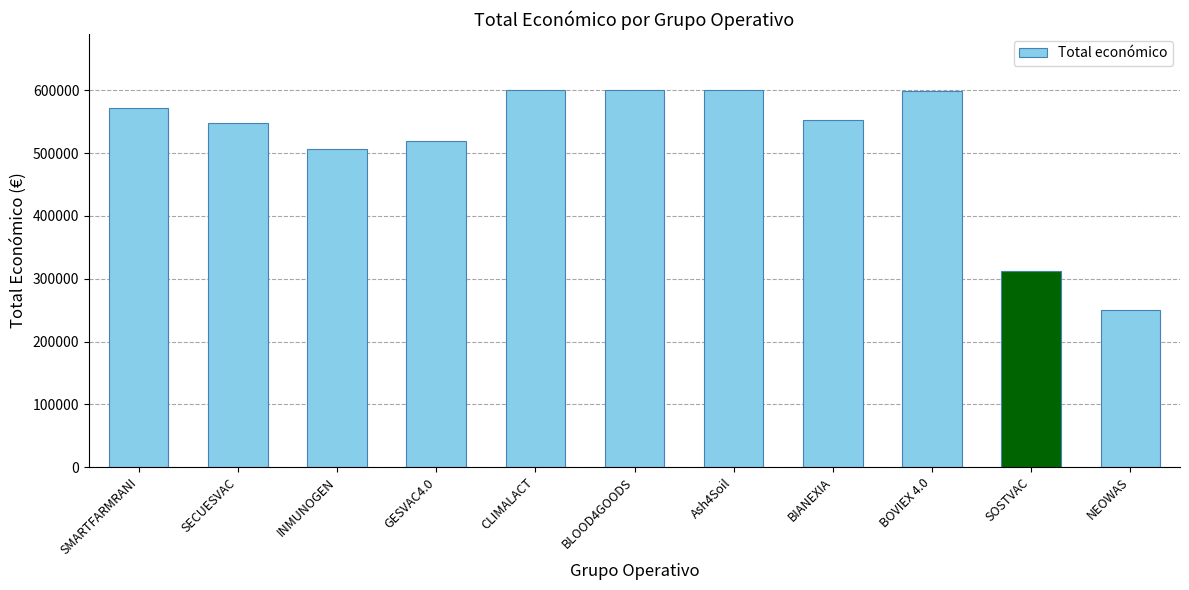

What is the change in value from INMUNOGEN to BLOOD4GOODS?

+93257